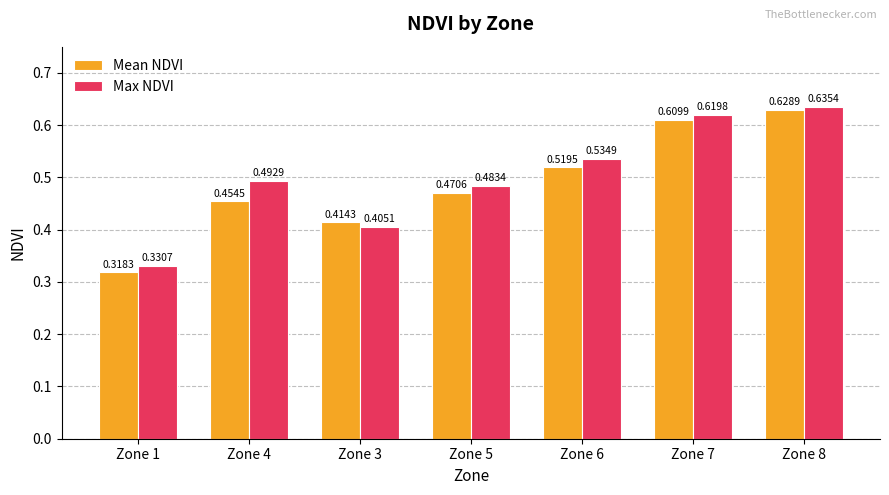

What is the total value across all series at Zone 6?

1.1